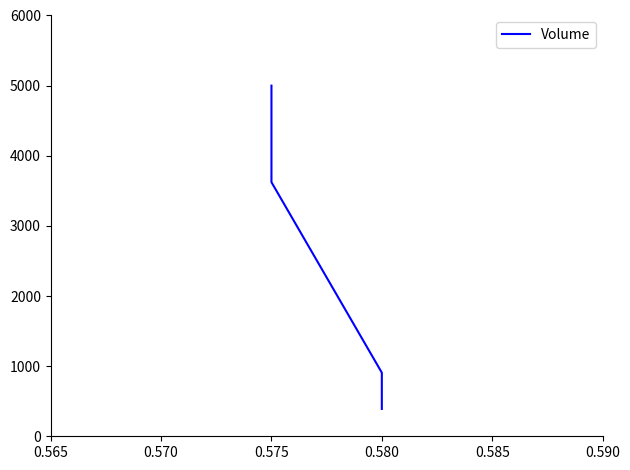

True or false: the data shows 390 at 0.580.

True